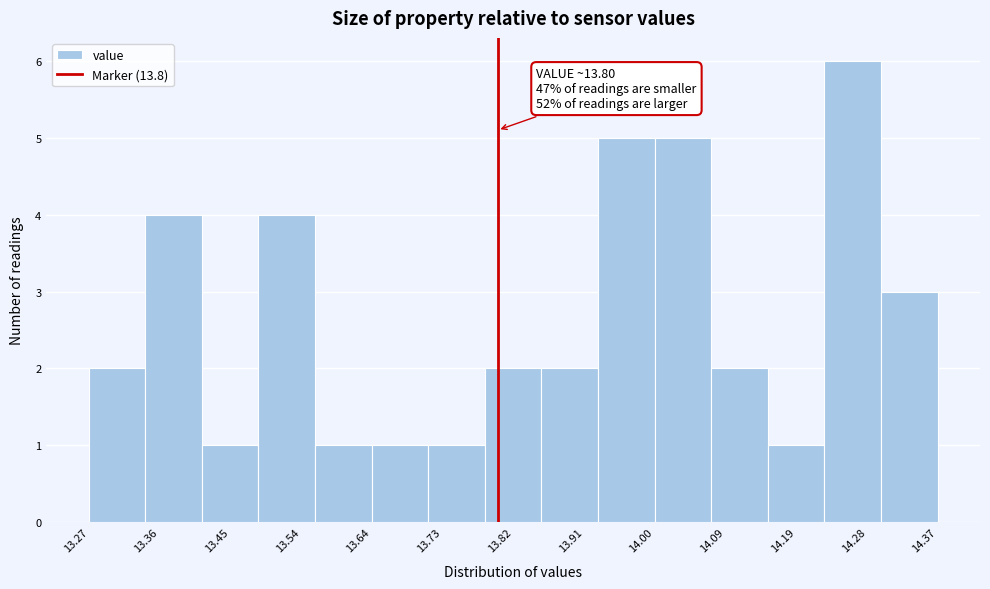

Over which range of the x-axis is the bar tallest?

14.22 to 14.30